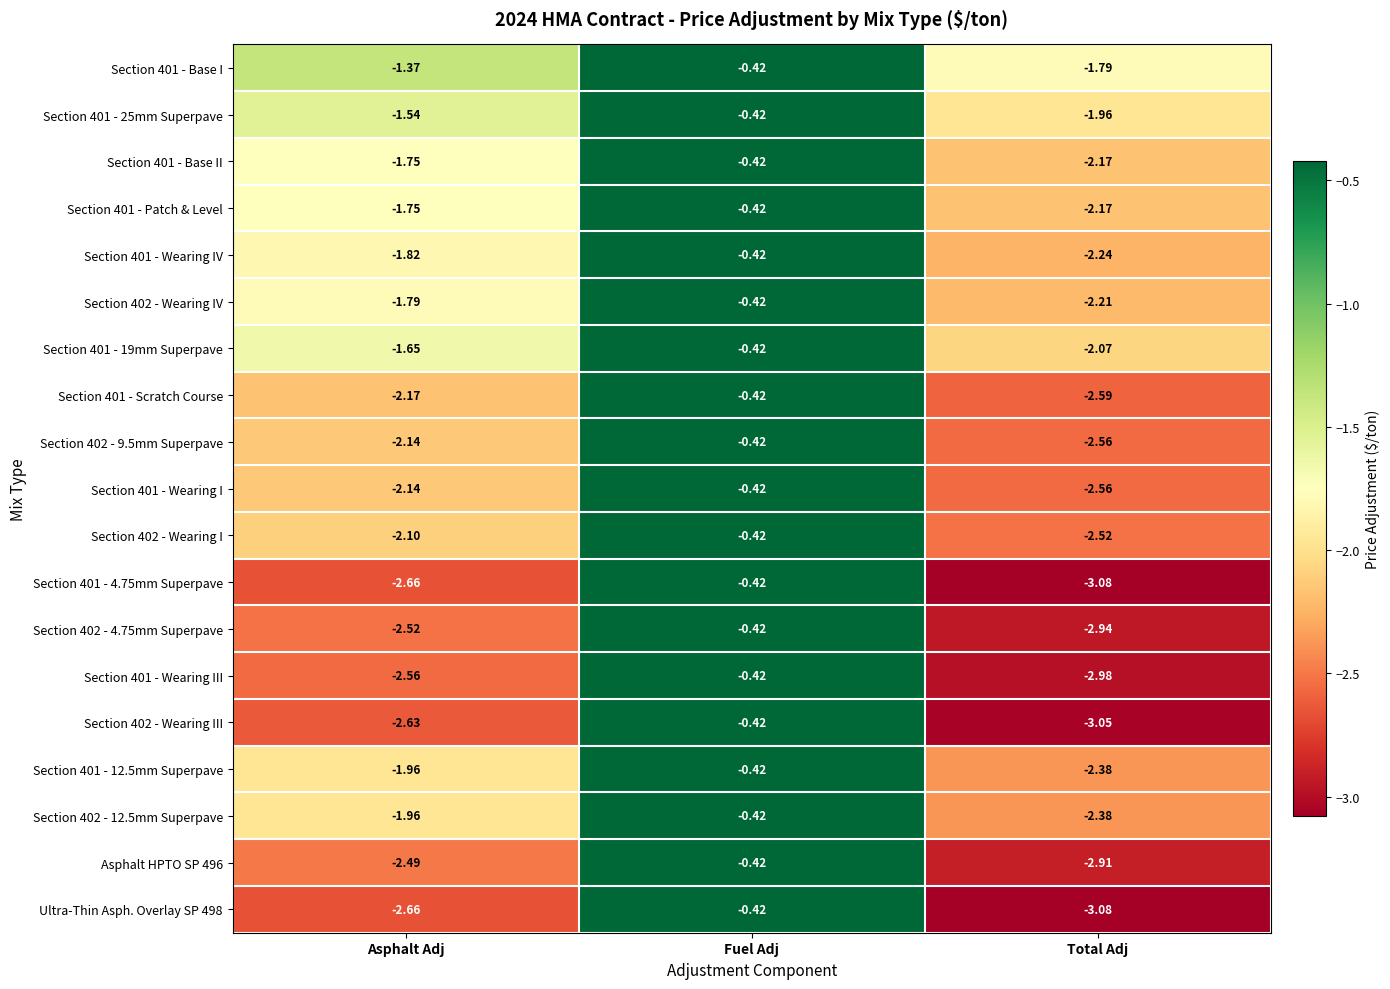

Rank the categories by Section 401 - Base II value from highest to lowest.

Fuel Adj, Asphalt Adj, Total Adj